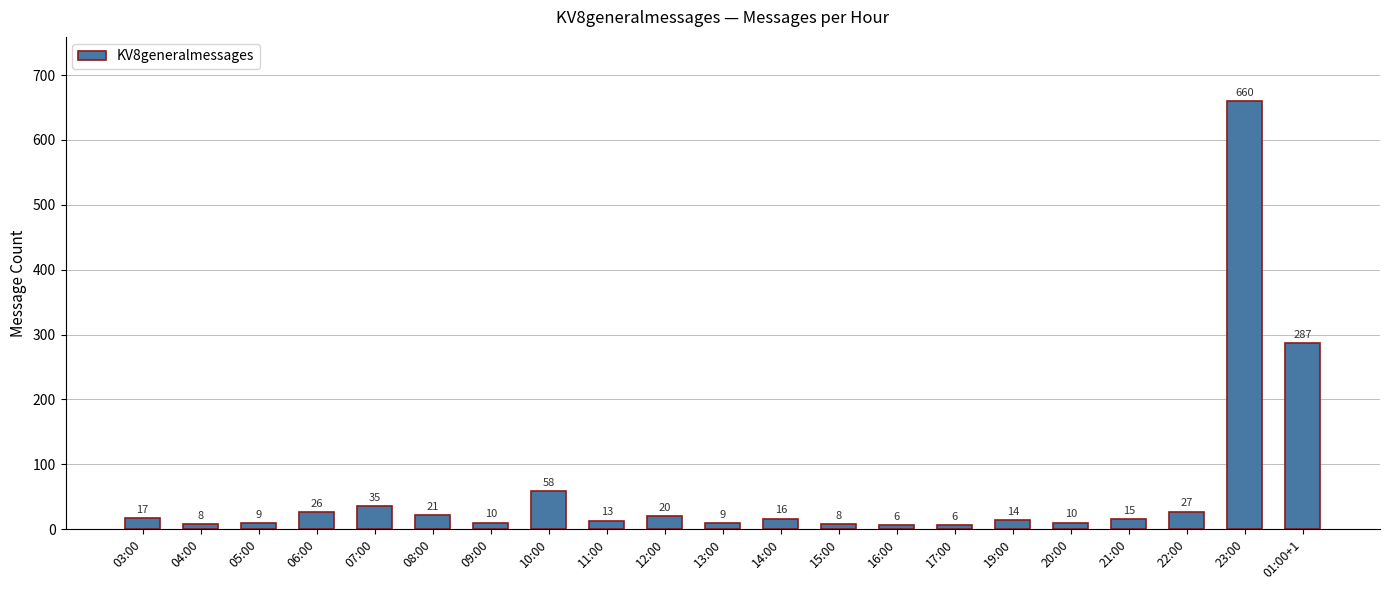

Approximately how many times larger is the value at 10:00 compared to 06:00?

2.2